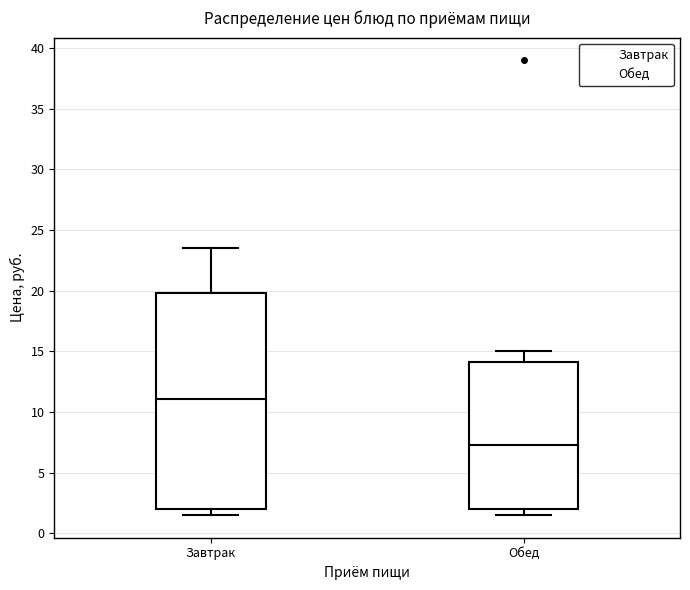

Reading left to right, transcribe this box plot: for each box, give where its median line is, the range the box spans, and where its two whiskers end, as read against the y-axis. The values are not printed on the chart, so give them approximately, as read against the axis.

Завтрак: median 11.0, box 2.0 to 20.0, whiskers 1.5 to 23.5
Обед: median 7.5, box 2.0 to 14.0, whiskers 1.5 to 15.0